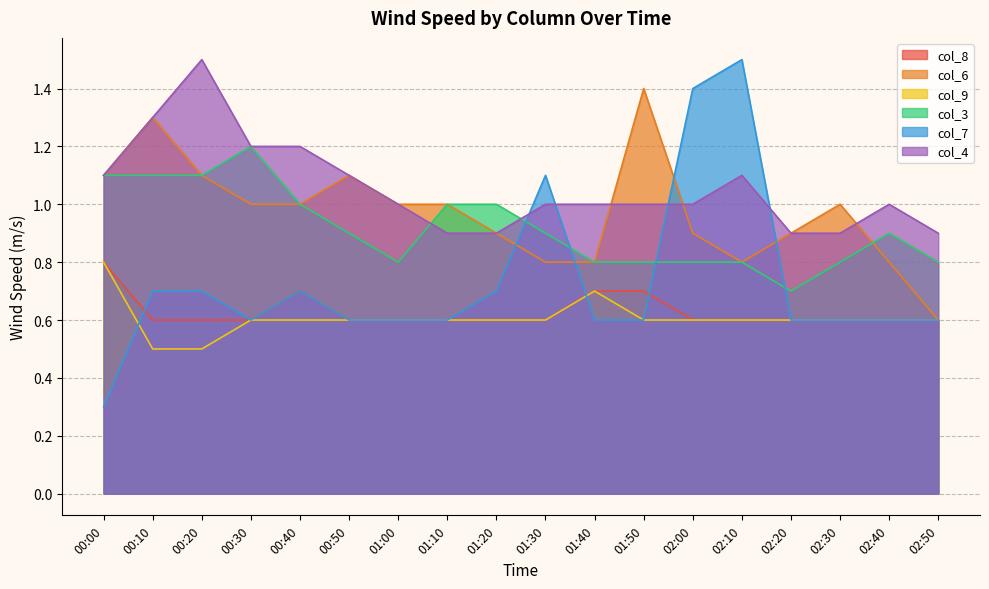

What is the label of the 3rd point from the right?

02:30